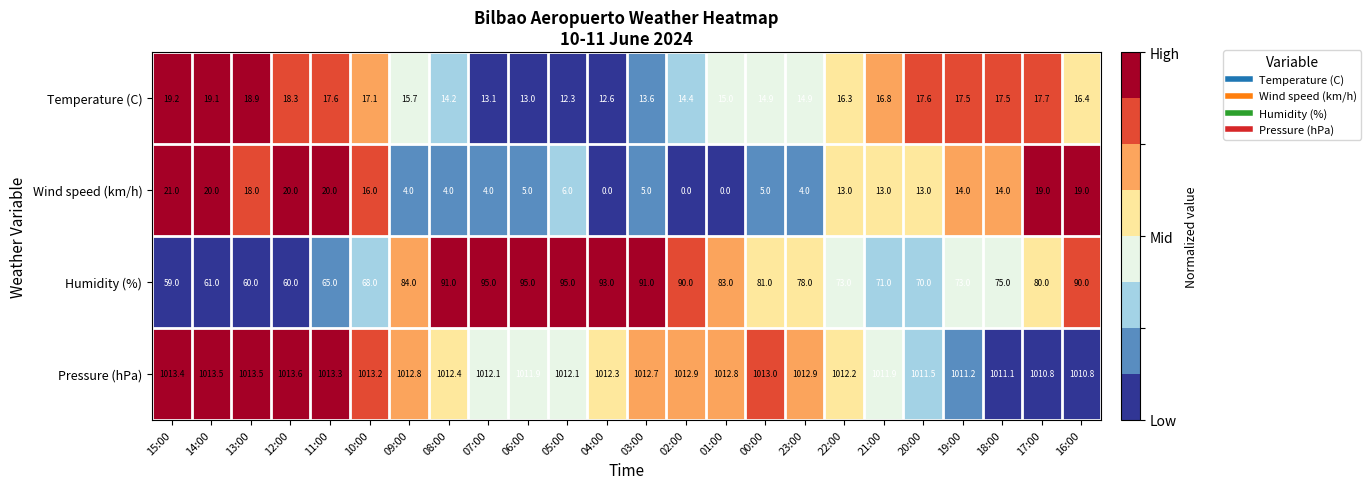

Where is Humidity (%) nearest to the value 77?

23:00